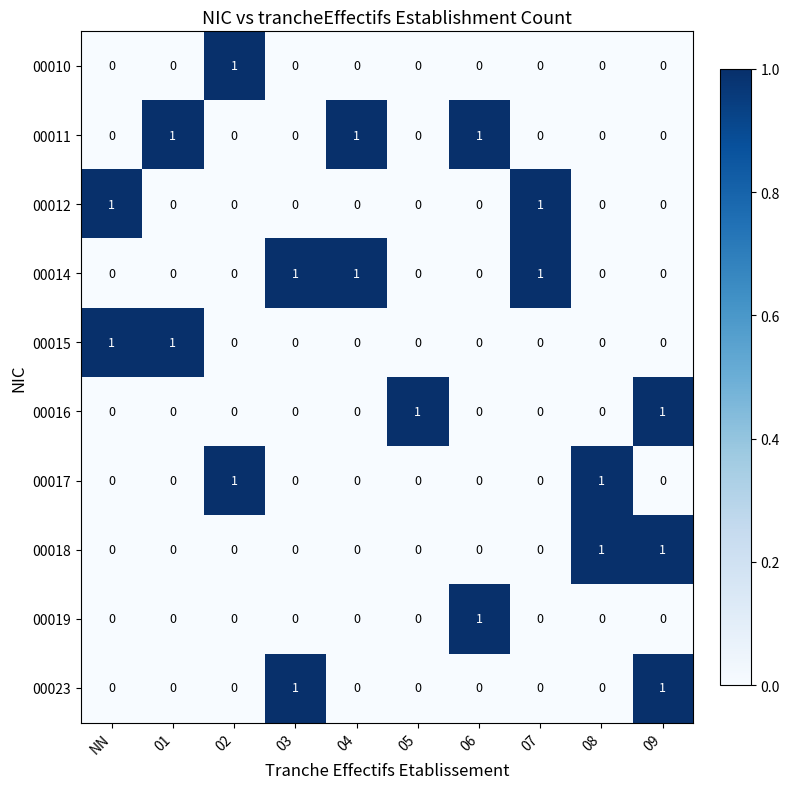

What is the maximum value shown in the chart?

1